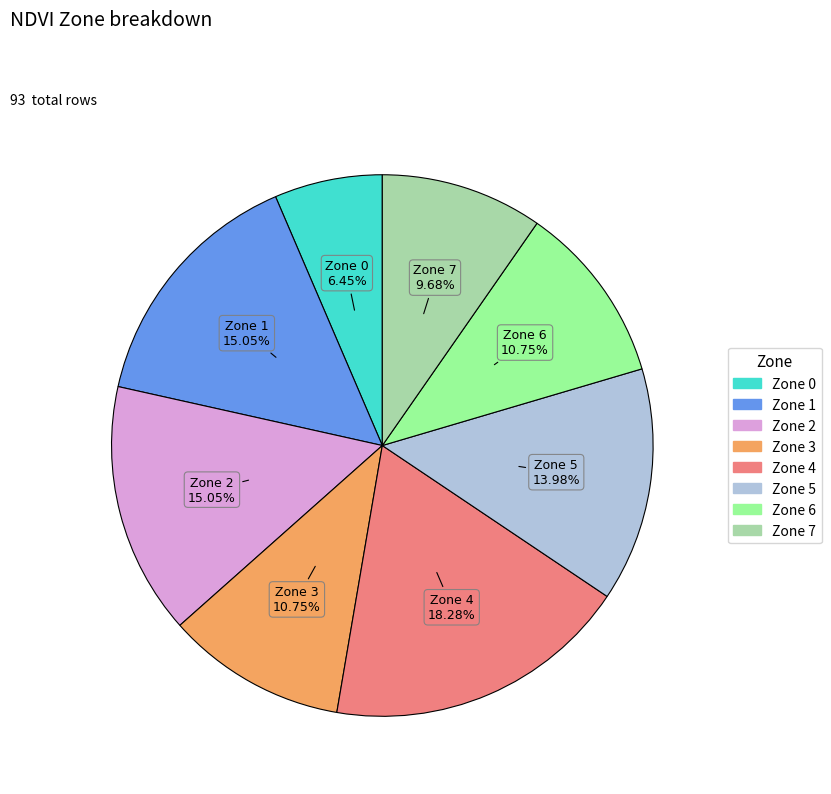

What is the ratio of the value at Zone 7 to the value at Zone 3?

0.9